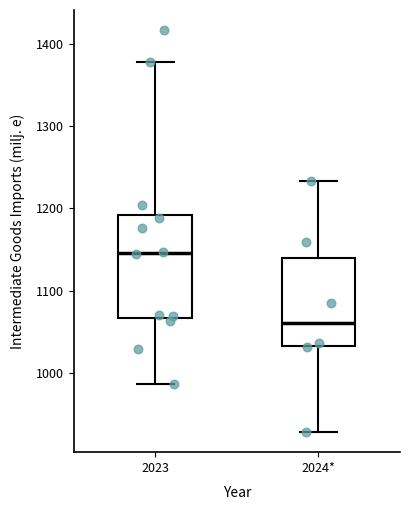

Which box is the tallest, from its lower edge to its upper edge?

2023